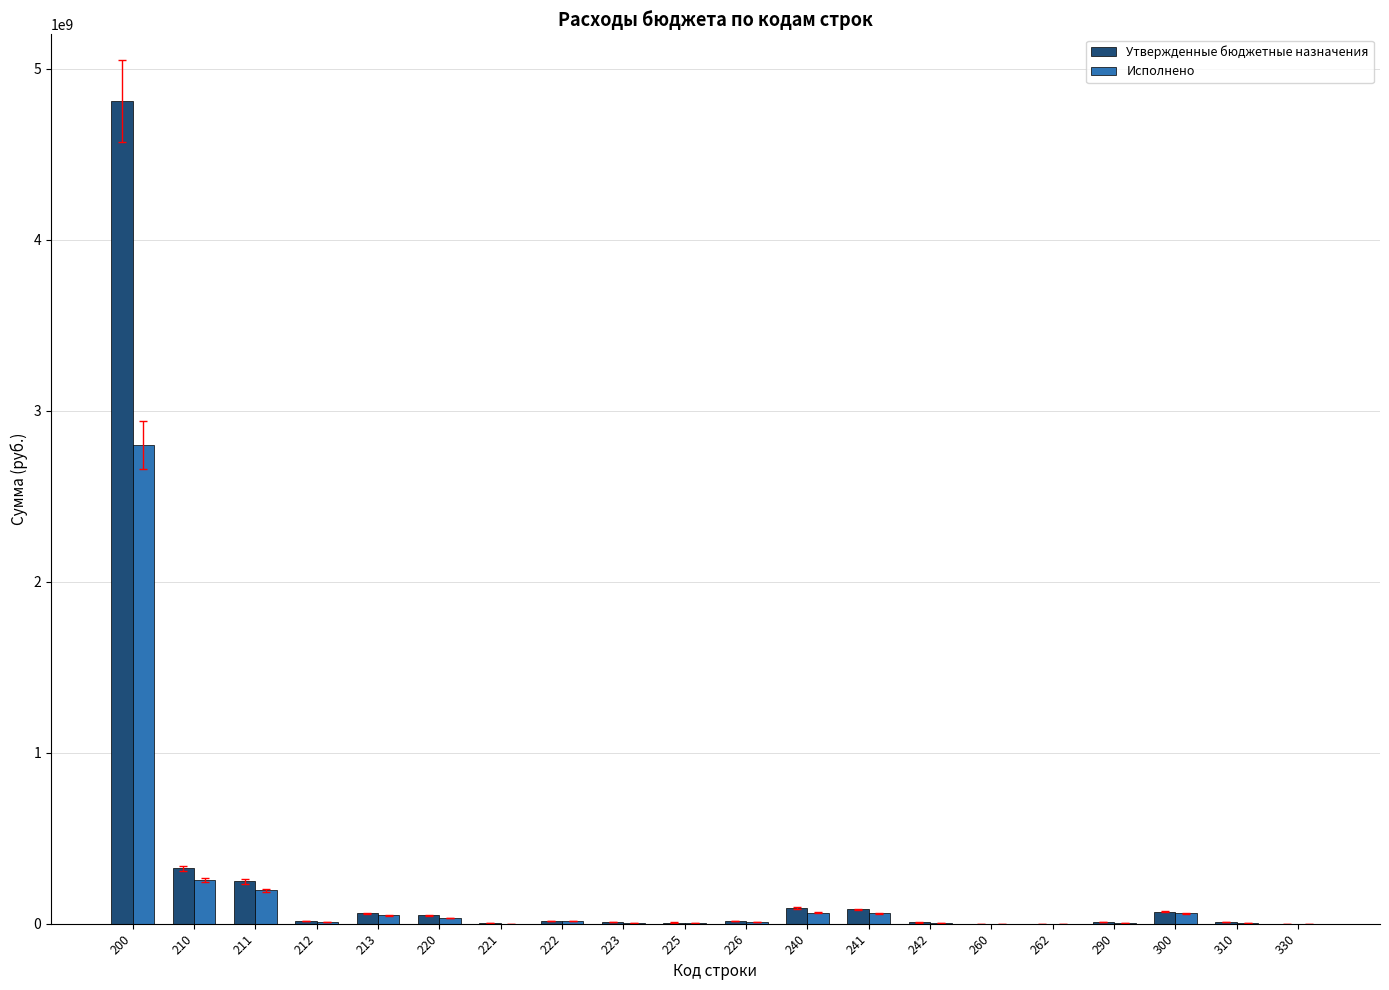

What is the total value across all series at 212?

26905925.5